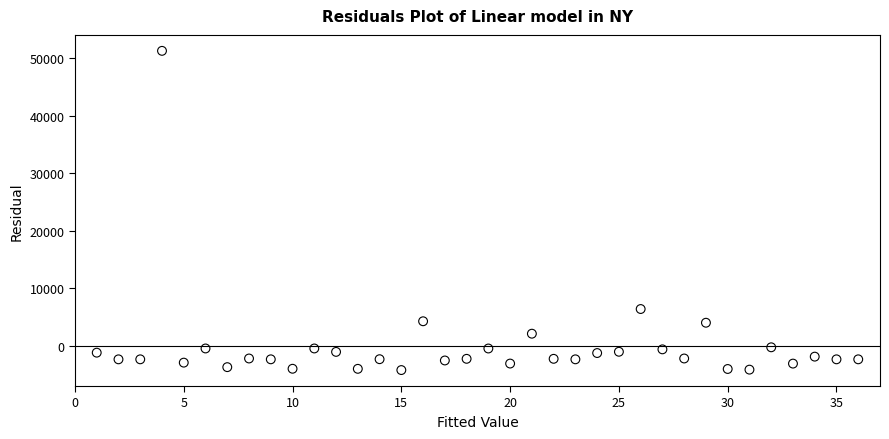

What Y value in the scatter plot is closest to 23541?

6432.3